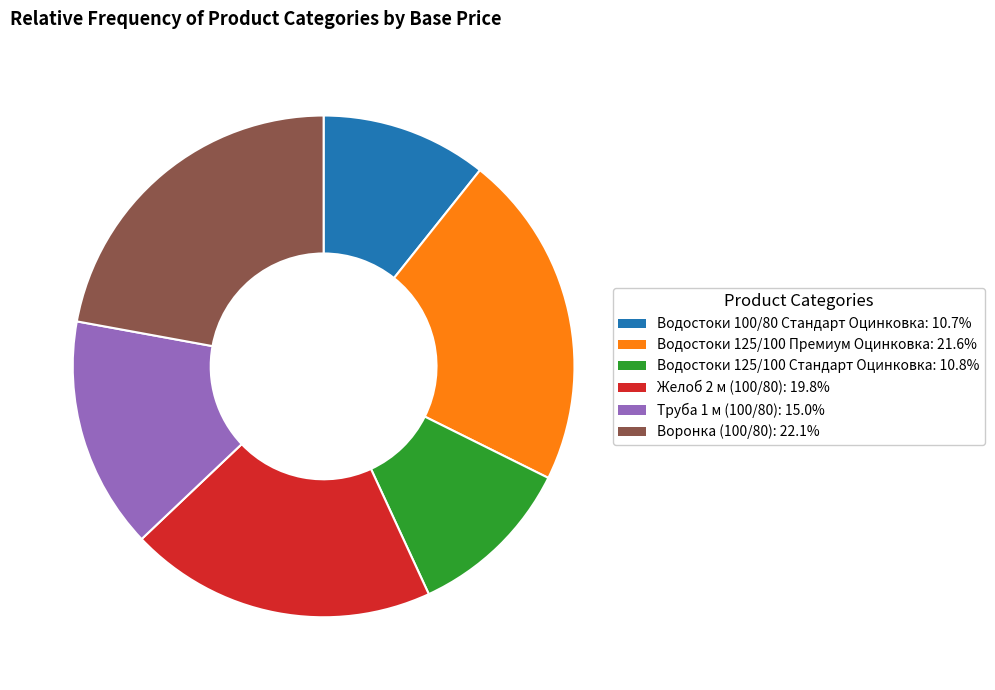

Count the number of slices in the pie.

6